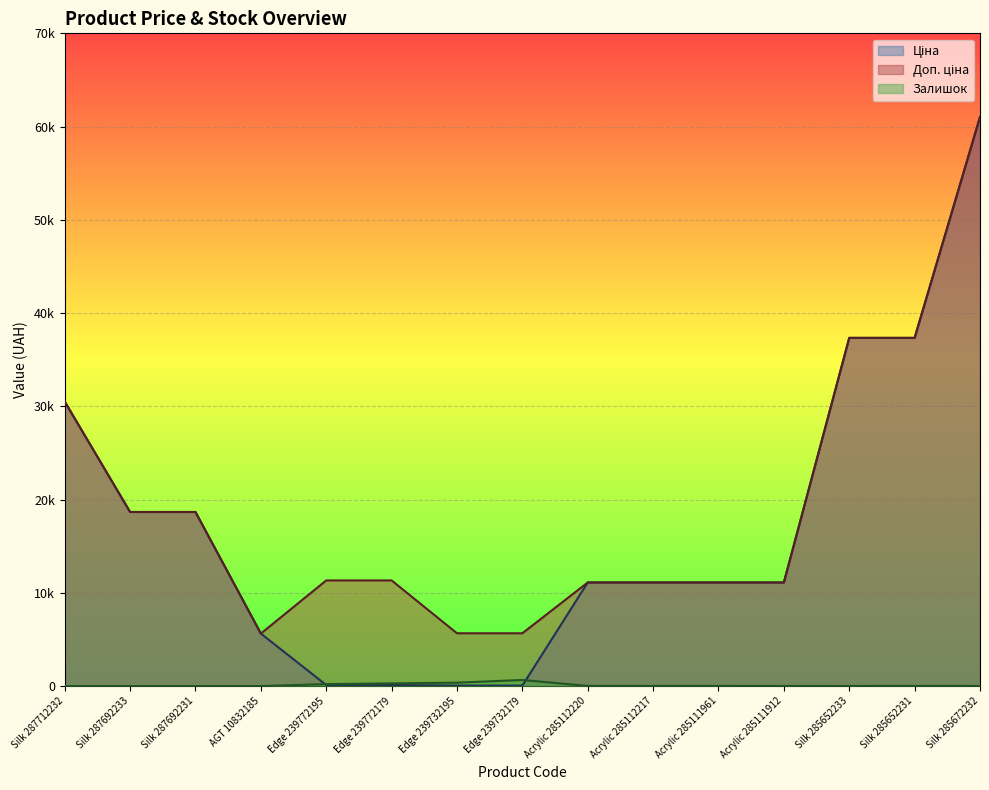

How many categories are shown in the chart?

15